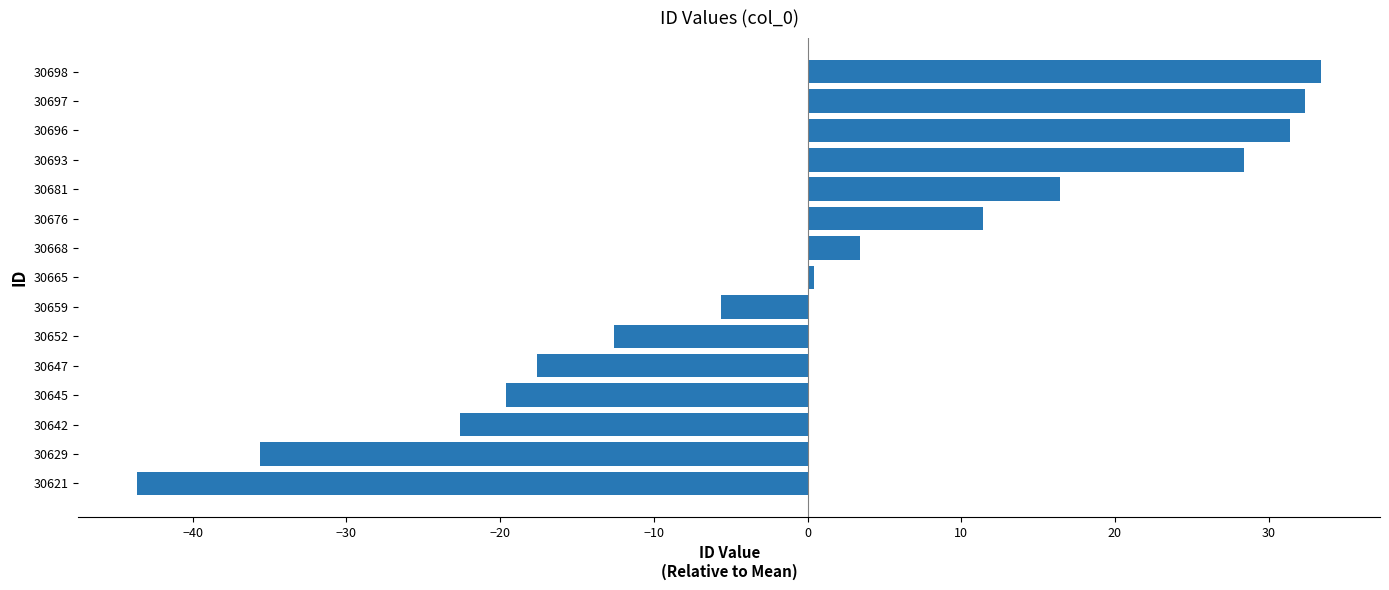

What is the difference between the second highest and second lowest values?

68.0